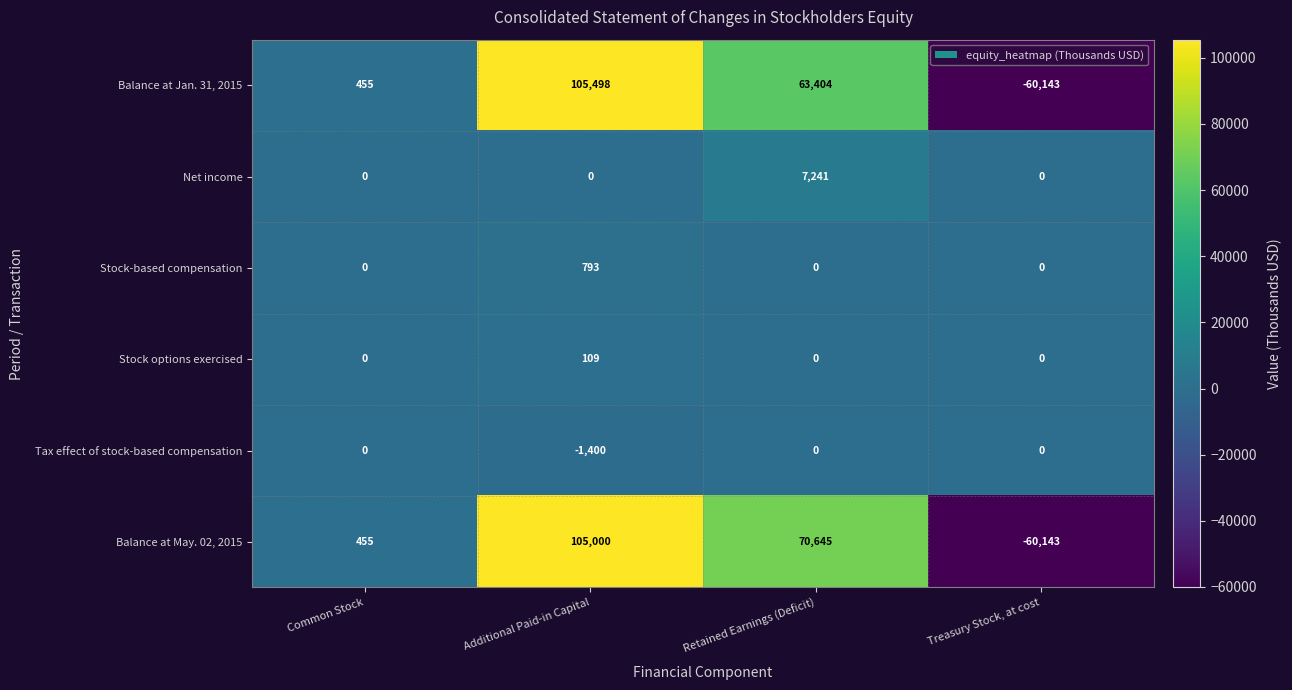

Which category has the lowest value across all series?

Treasury Stock, at cost